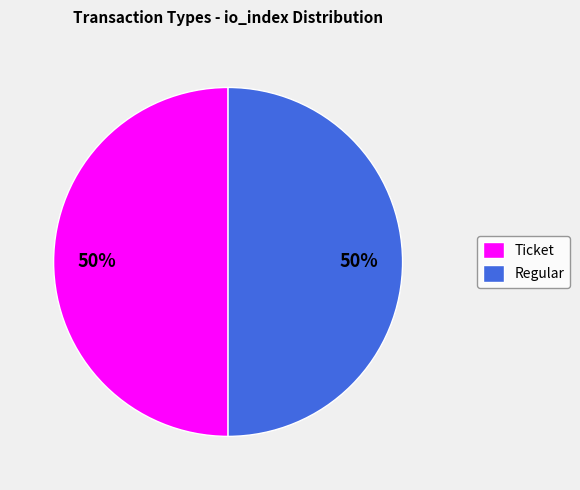

What is the ratio of the value at Regular to the value at Ticket?

1.0